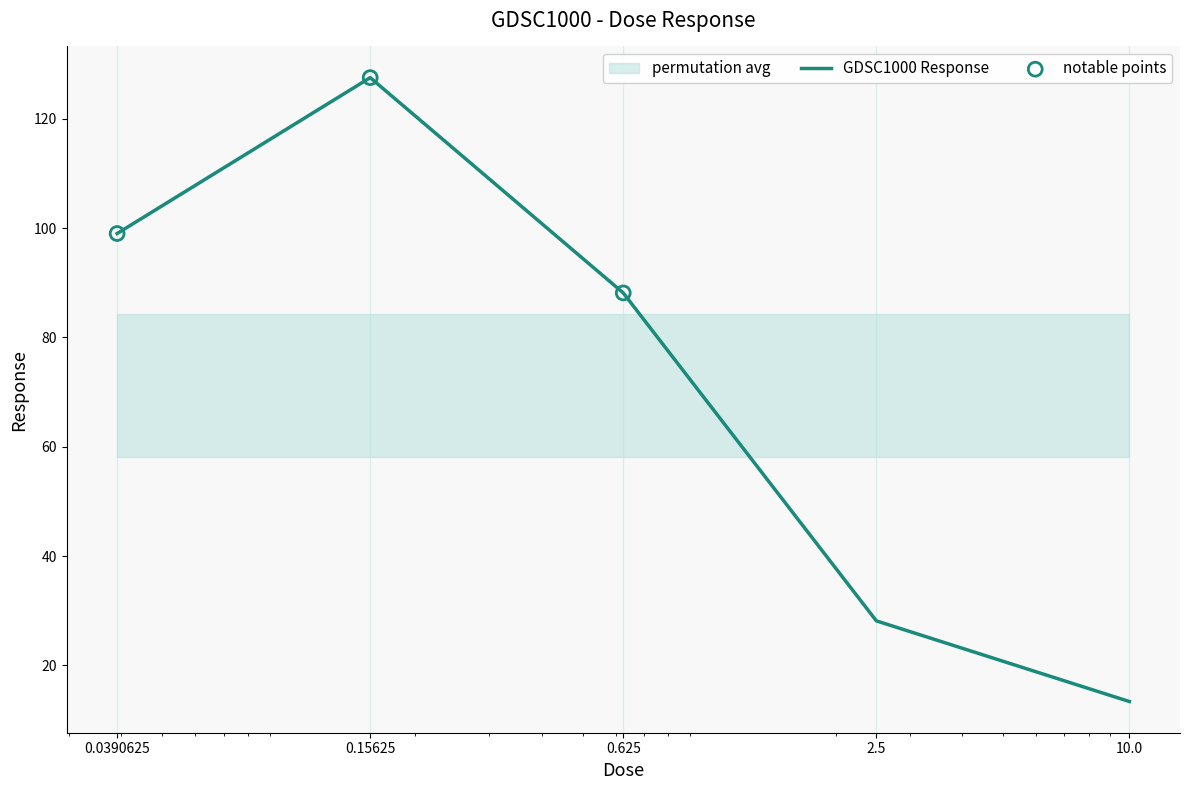

What is the change in value from 0.0390625 to 0.15625?

+28.5